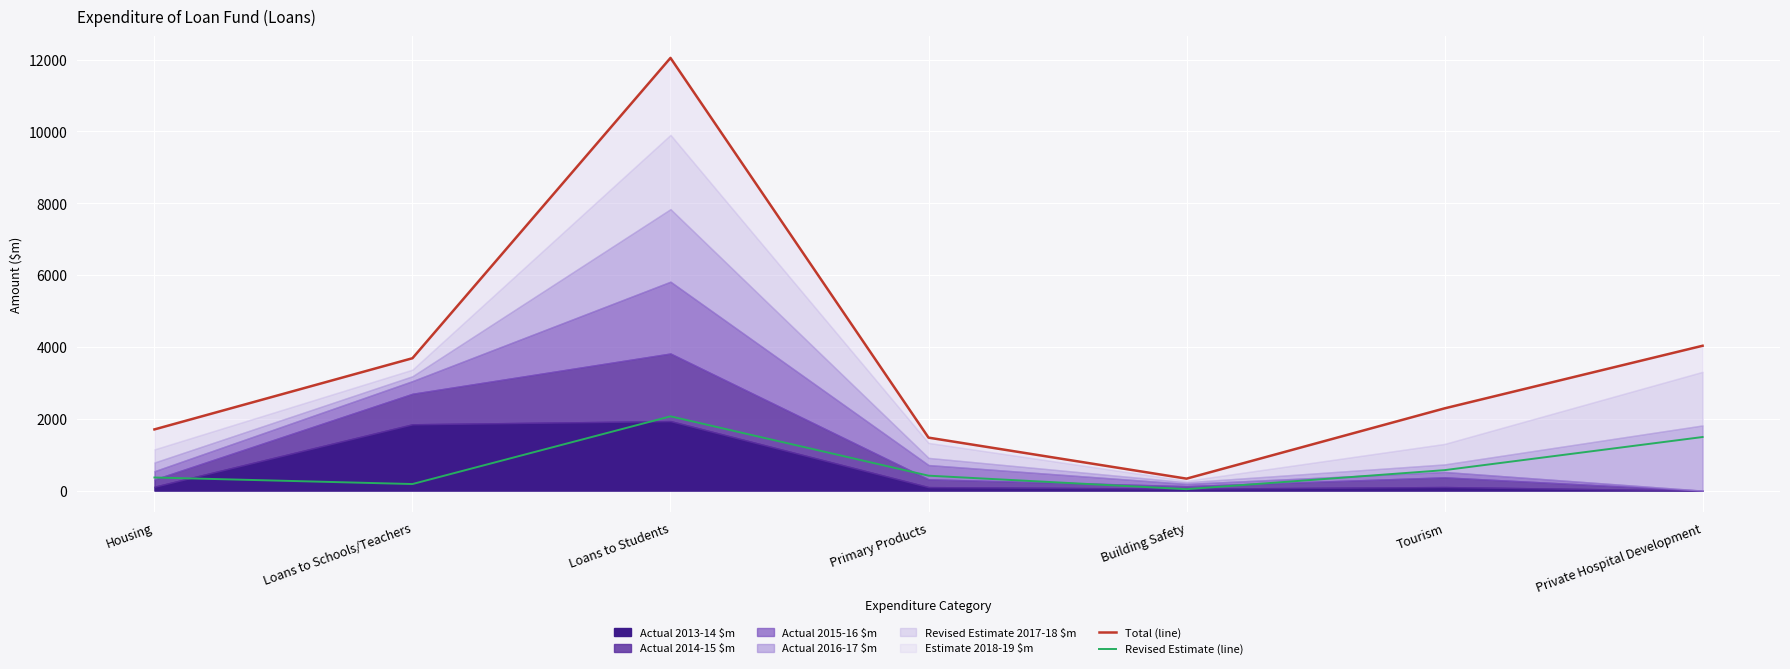

At which label does Total (line) first exceed 2290?

Loans to Schools/Teachers